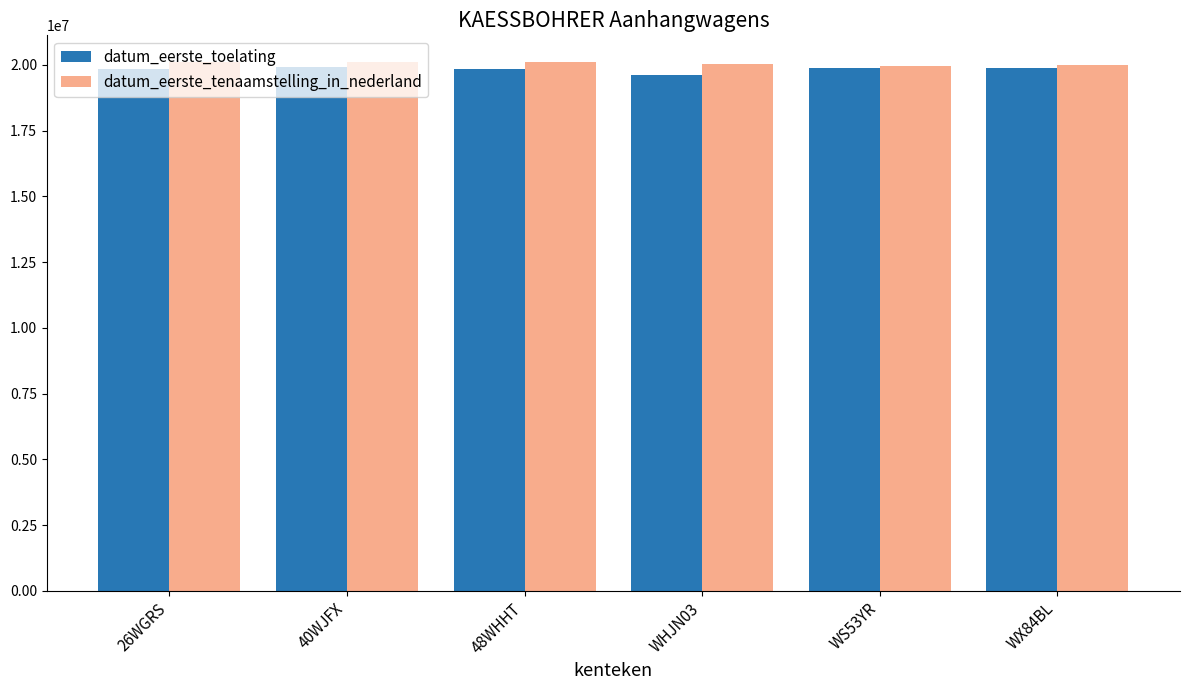

The value of datum_eerste_toelating at WS53YR is 32577022. True or false?

False